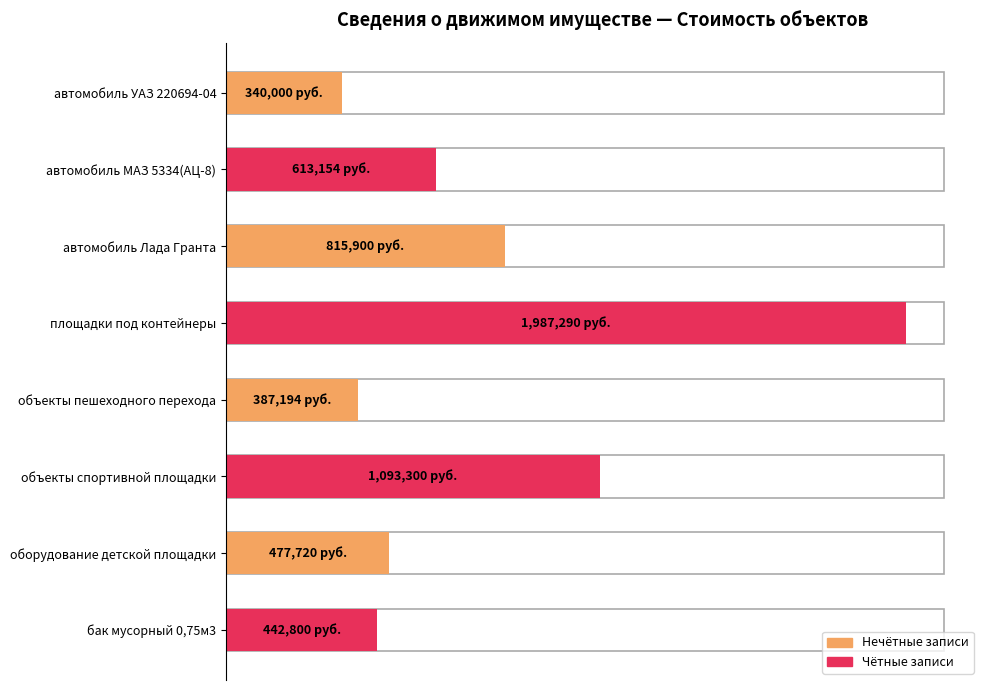

The value at автомобиль МАЗ 5334(АЦ-8) is 313017.9. True or false?

False